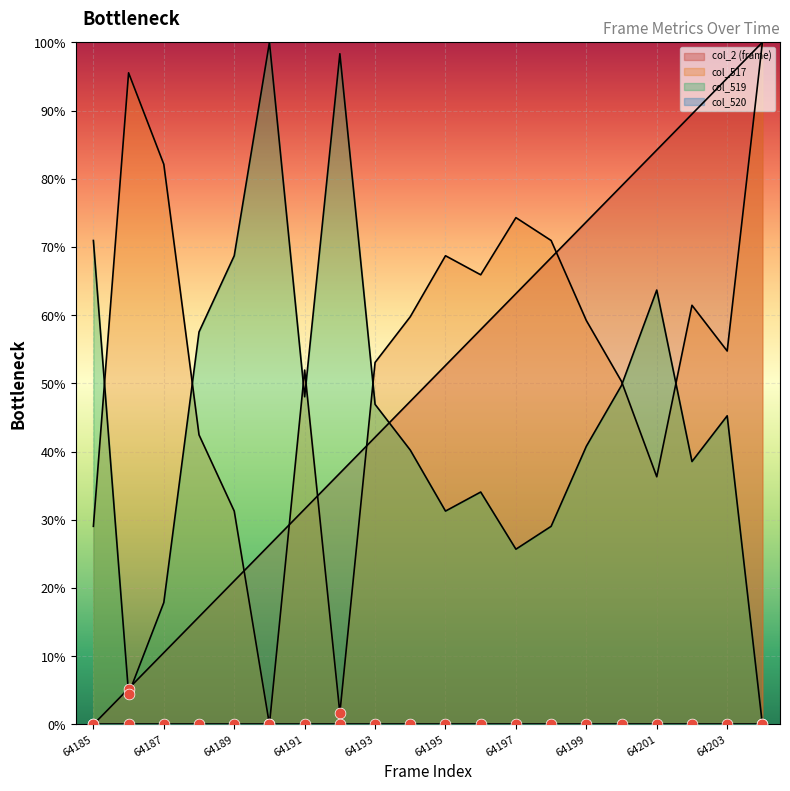

At how many categories does at least one series exceed 15?

20